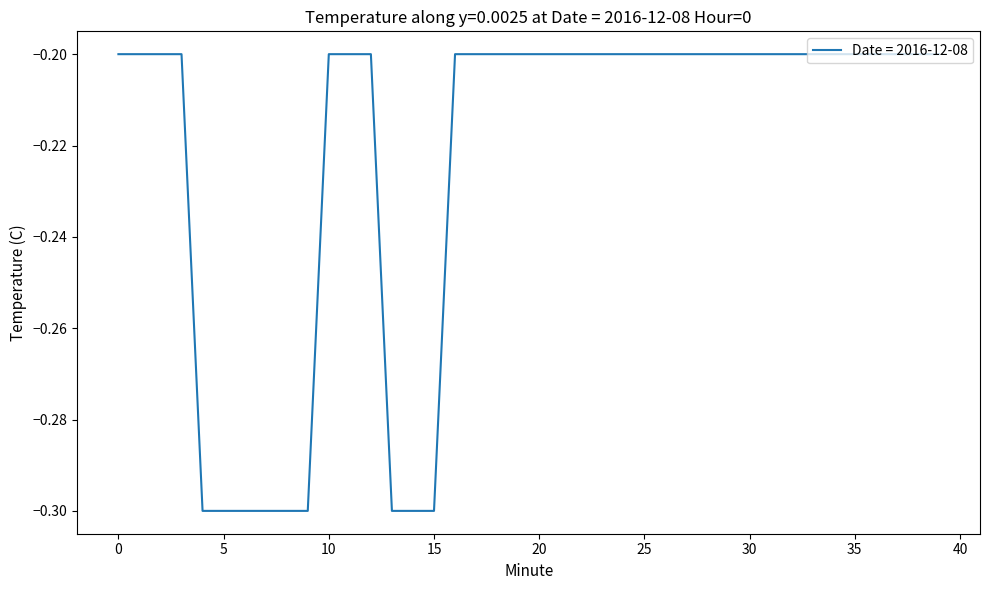

What is the minimum value shown in the chart?

-0.3